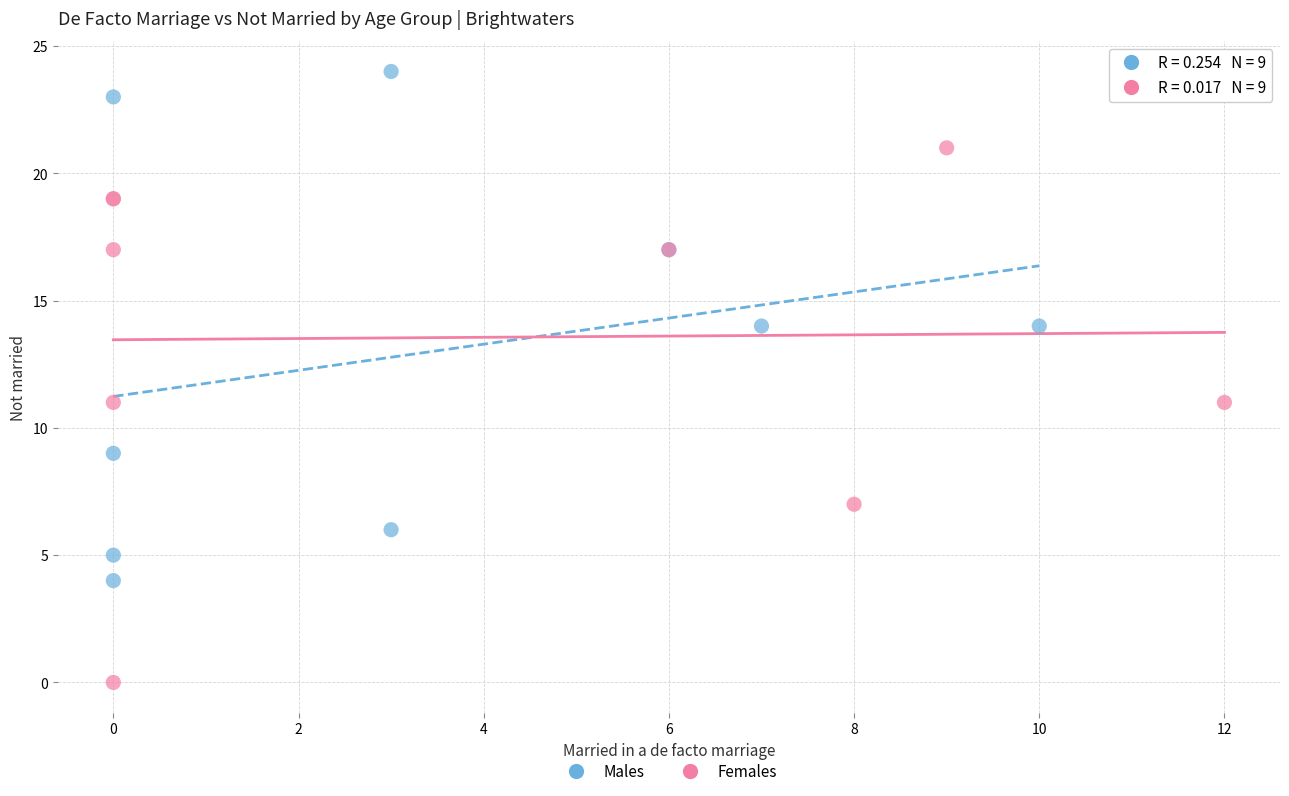

Which series contains the lowest Y value?

Females